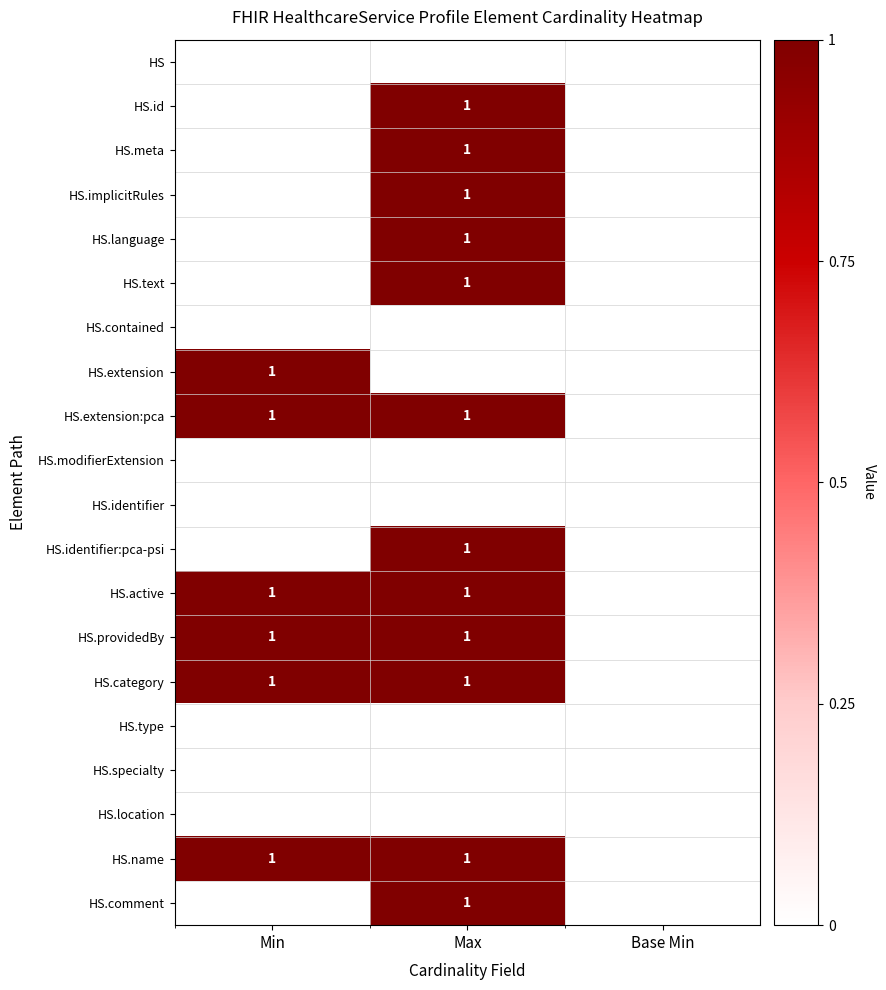

What is the spread (max minus min) of values at Min?

1